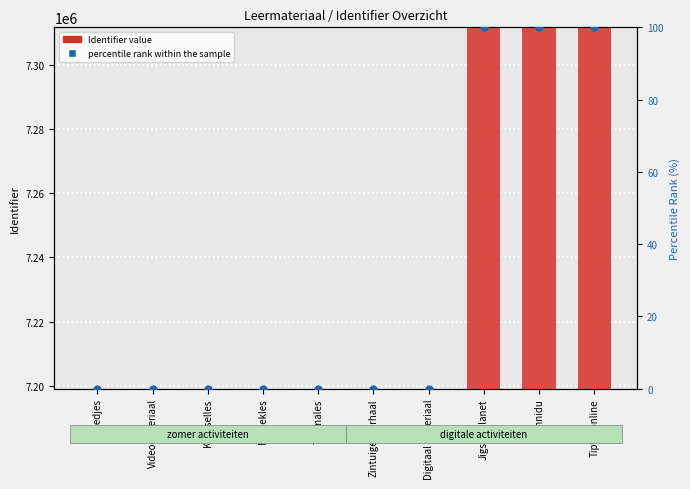

Is the value of Identifier at Knutselles greater than the value of percentile rank within the sample at Jigsawplanet?

Yes